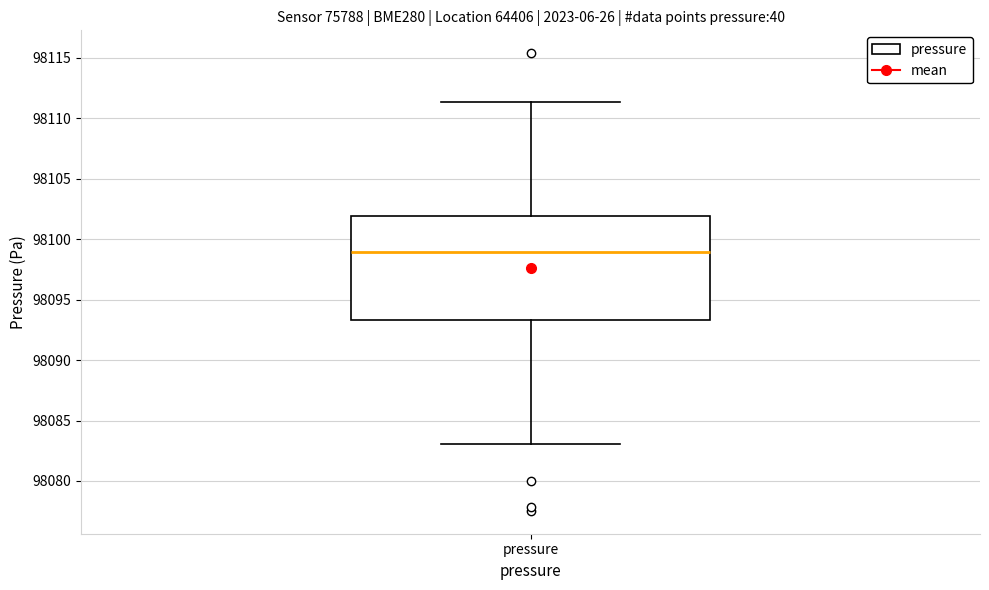

Read this box plot against the y-axis: the position of the median line, the range covered by the box, and the ends of both whiskers. The values are not printed on the chart, so give them approximately, as read against the axis.

median 98099.0, box 98093.5 to 98102.0, whiskers 98083.0 to 98111.5